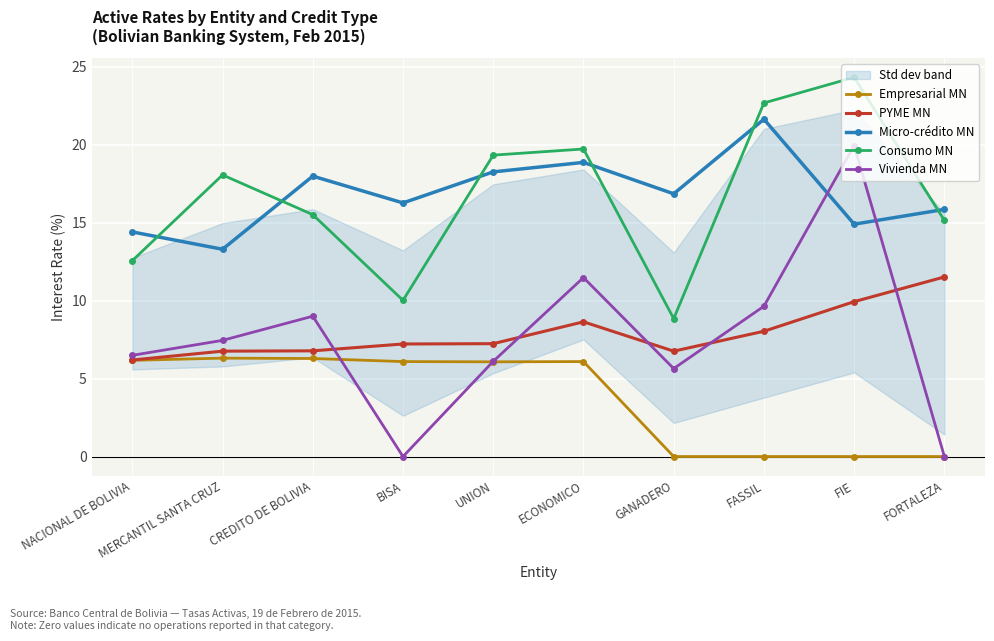

What is the label of the 4th point from the right?

GANADERO